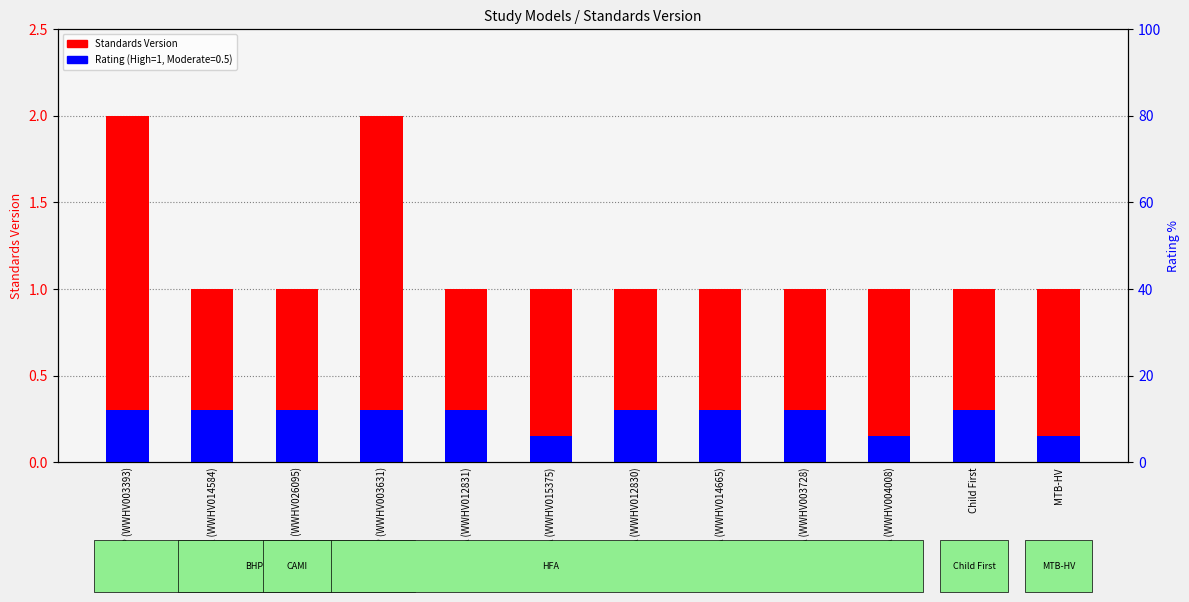

Reading left to right, what are all the values shown in this chart?

BHP (WWHV003393)=2	HFA (WWHV014584)=1	CAMI (WWHV026095)=1	BHP (WWHV003631)=2	HFA (WWHV012831)=1	HFA (WWHV015375)=1	HFA (WWHV012830)=1	HFA (WWHV014665)=1	HFA (WWHV003728)=1	HFA (WWHV004008)=1	Child First=1	MTB-HV=1